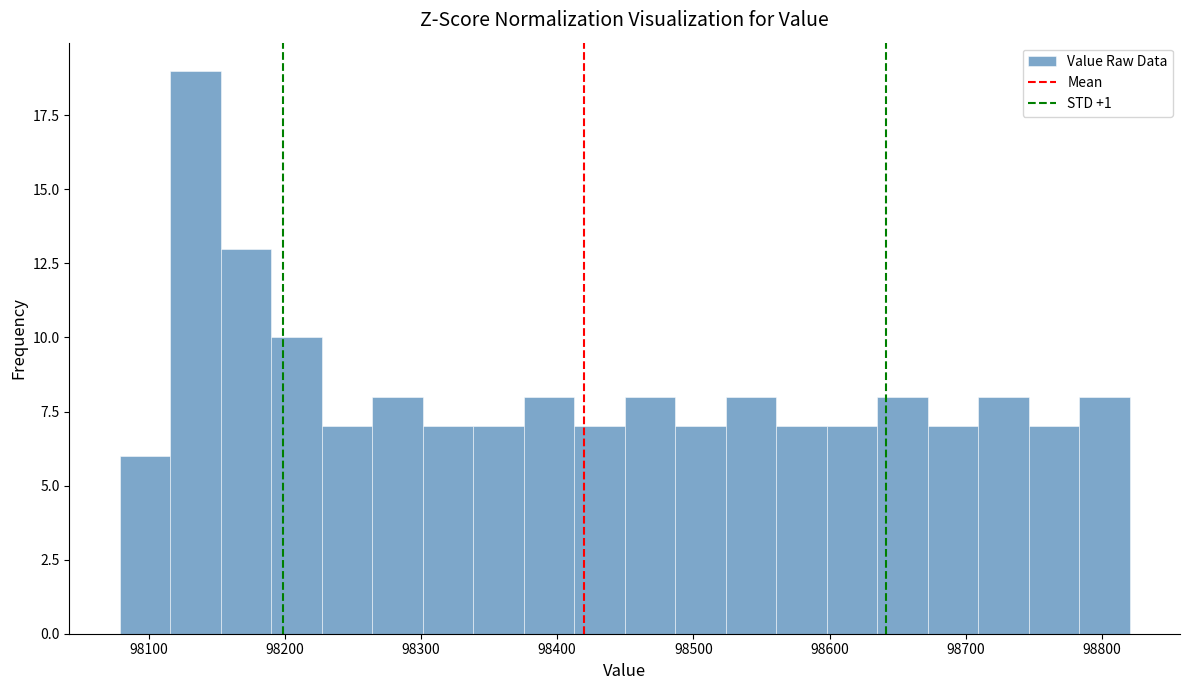

Read against the x-axis, roughly where is the centre of the tallest bar?

98130